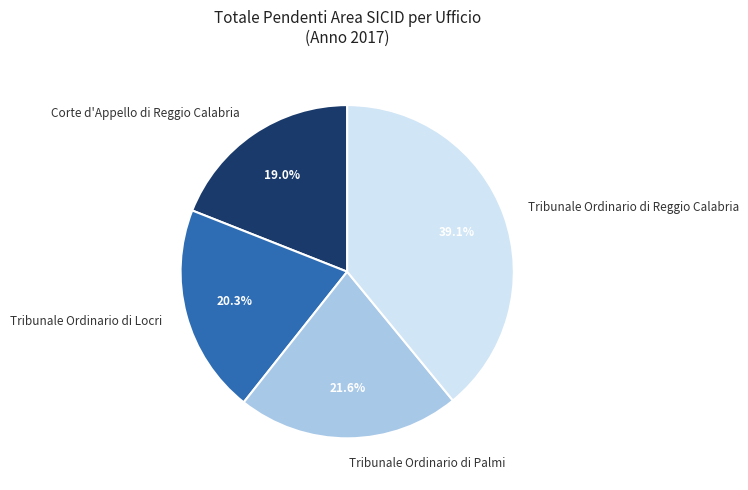

Does Tribunale Ordinario di Locri represent more than half of the total?

No